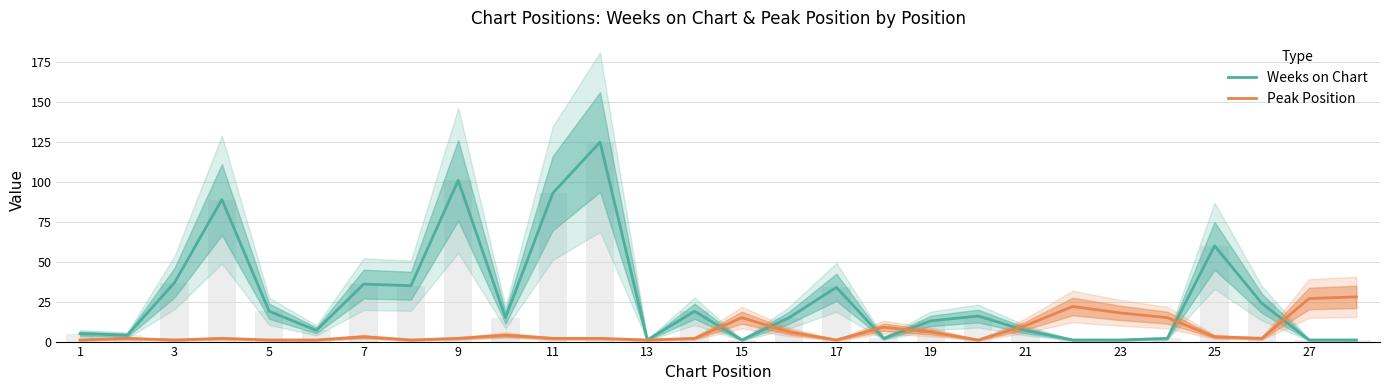

Is it true that Peak Position equals 1 at 3?

True